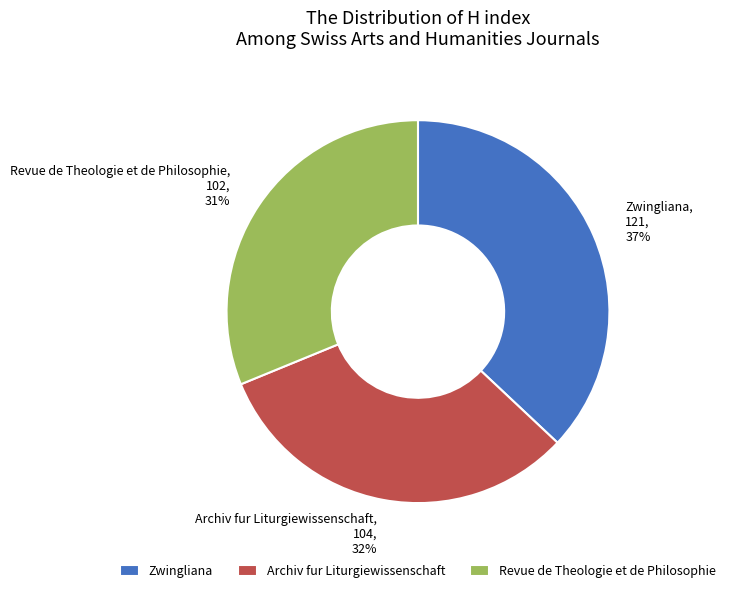

Do Archiv fur Liturgiewissenschaft and Zwingliana together represent more than half of the pie?

Yes